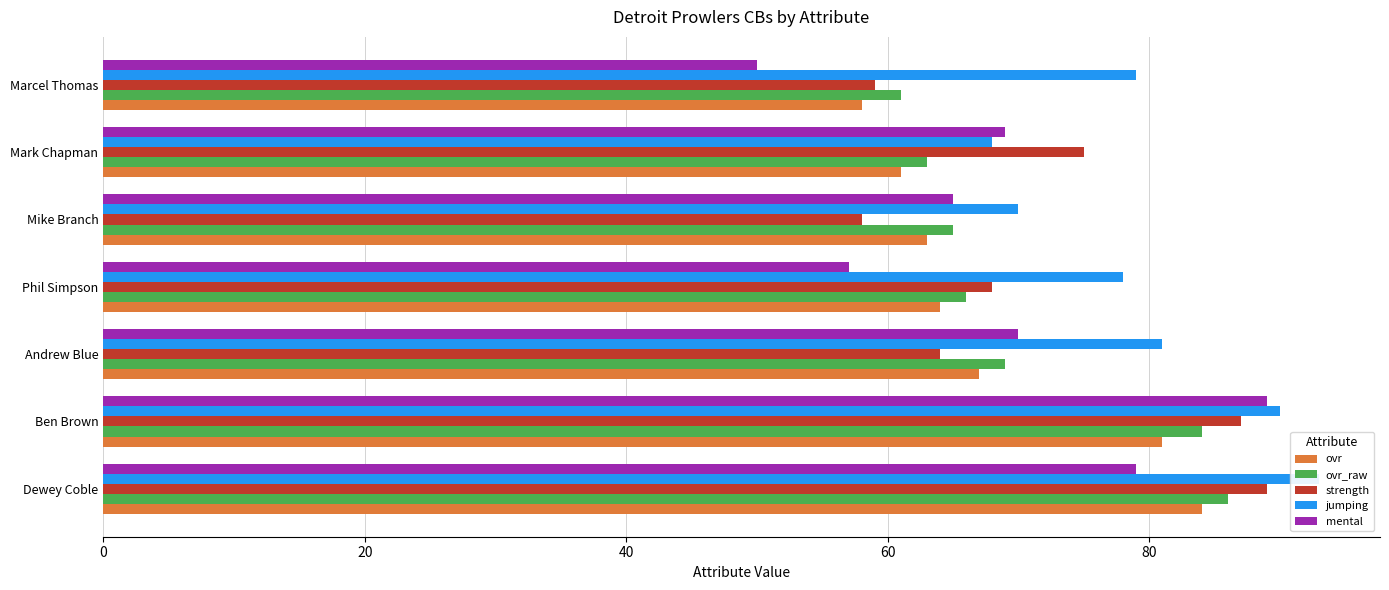

At how many categories does at least one series exceed 72?

6